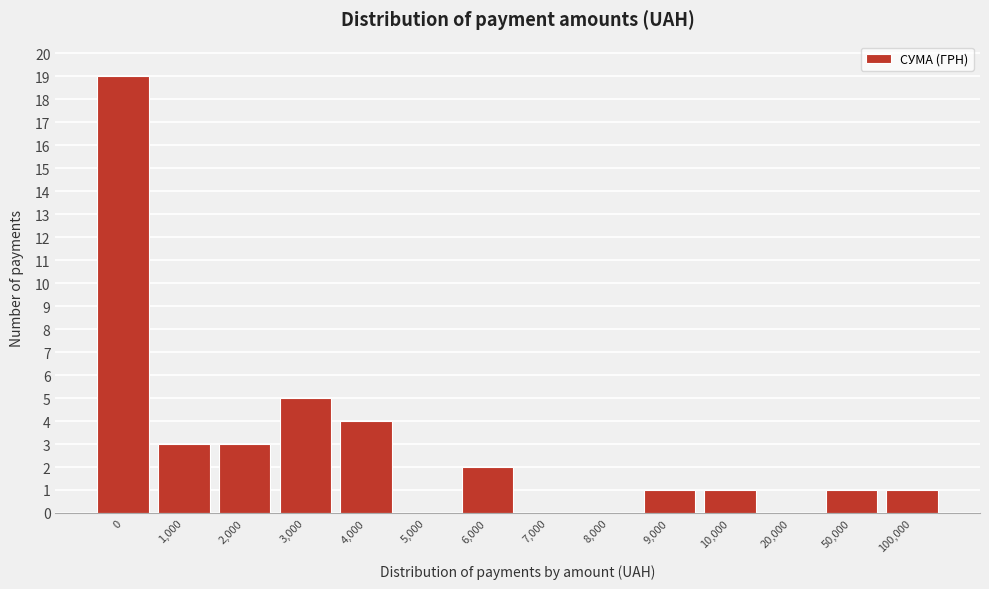

Reading right to left, what are all the values shown in this chart?

100,000=1	50,000=1	20,000=0	10,000=1	9,000=1	8,000=0	7,000=0	6,000=2	5,000=0	4,000=4	3,000=5	2,000=3	1,000=3	0=19